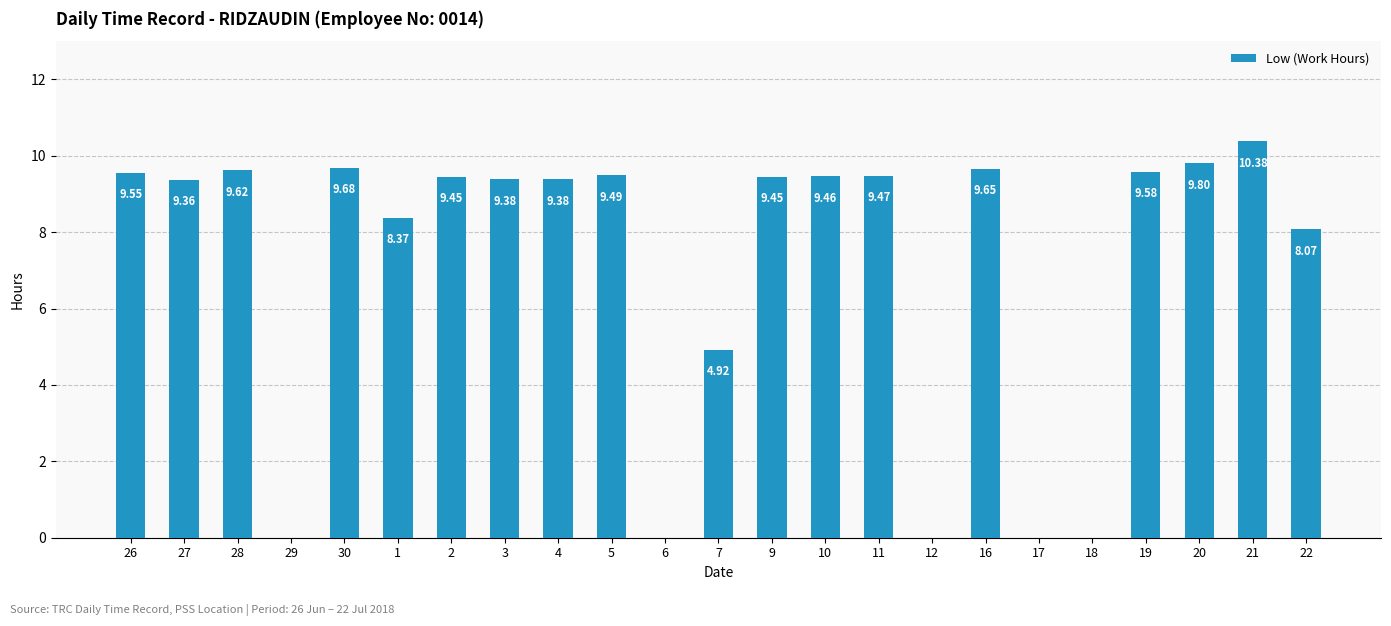

Approximately how many times larger is the value at 4 compared to 5?

1.0